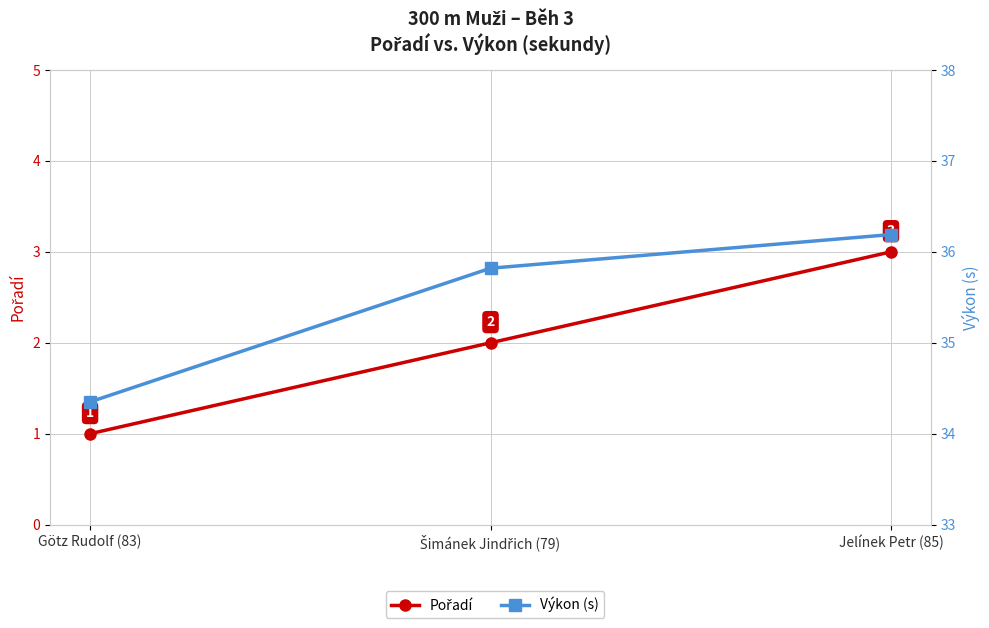

Which series has the largest range (max minus min)?

Pořadí